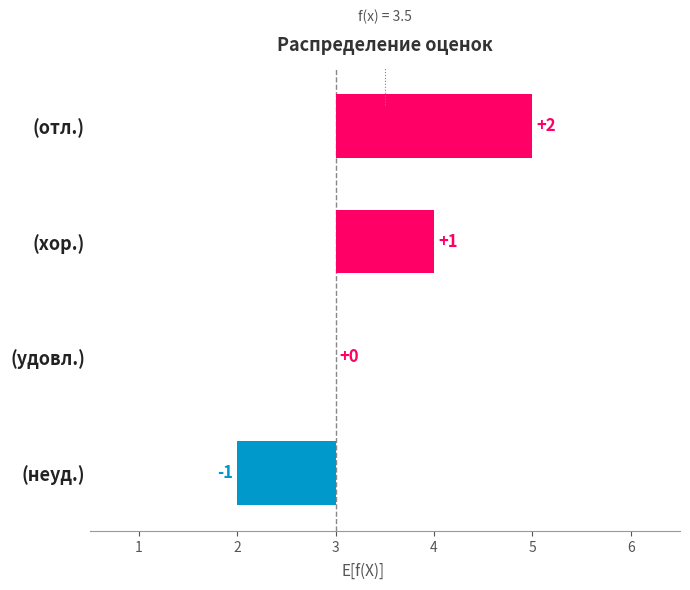

Reading left to right, list all the values displayed in this chart.

-1	0	1	2